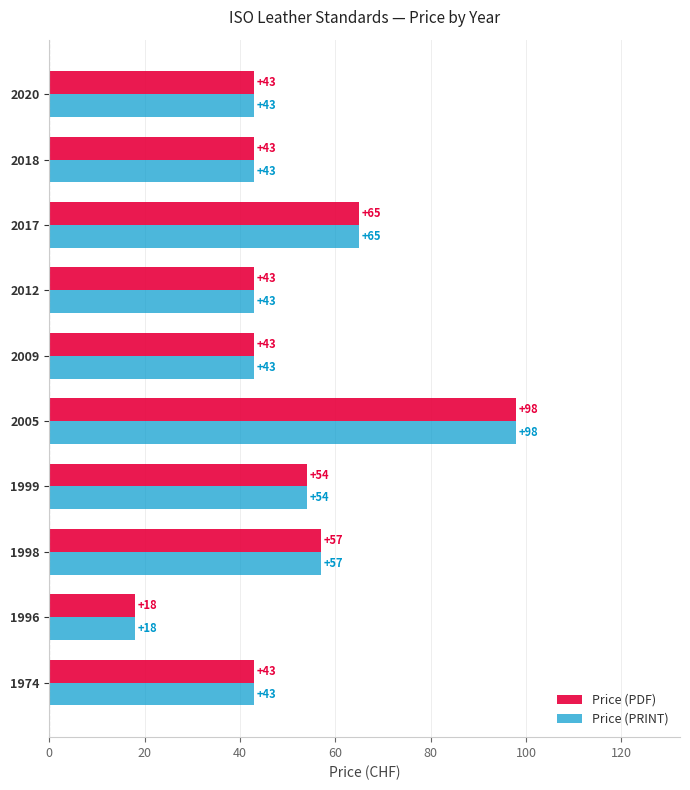

At how many categories does at least one series exceed 20?

9